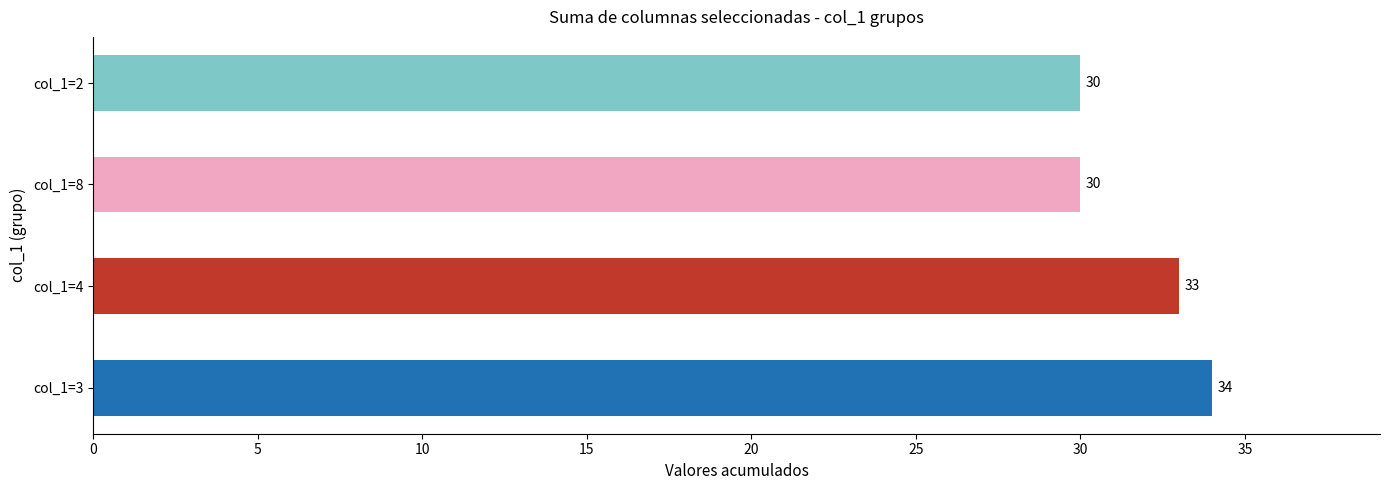

Count the values in the range 30 to 34.

4